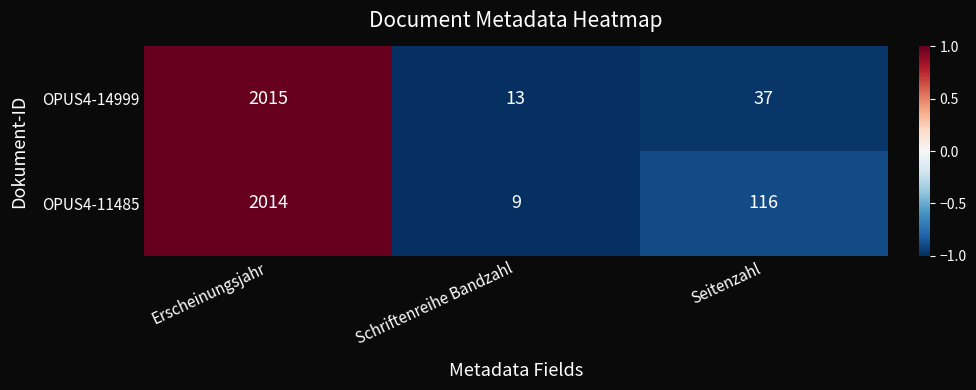

Reading left to right, transcribe all the data shown in this chart.

OPUS4-14999: Erscheinungsjahr=2015	Schriftenreihe Bandzahl=13	Seitenzahl=37
OPUS4-11485: Erscheinungsjahr=2014	Schriftenreihe Bandzahl=9	Seitenzahl=116